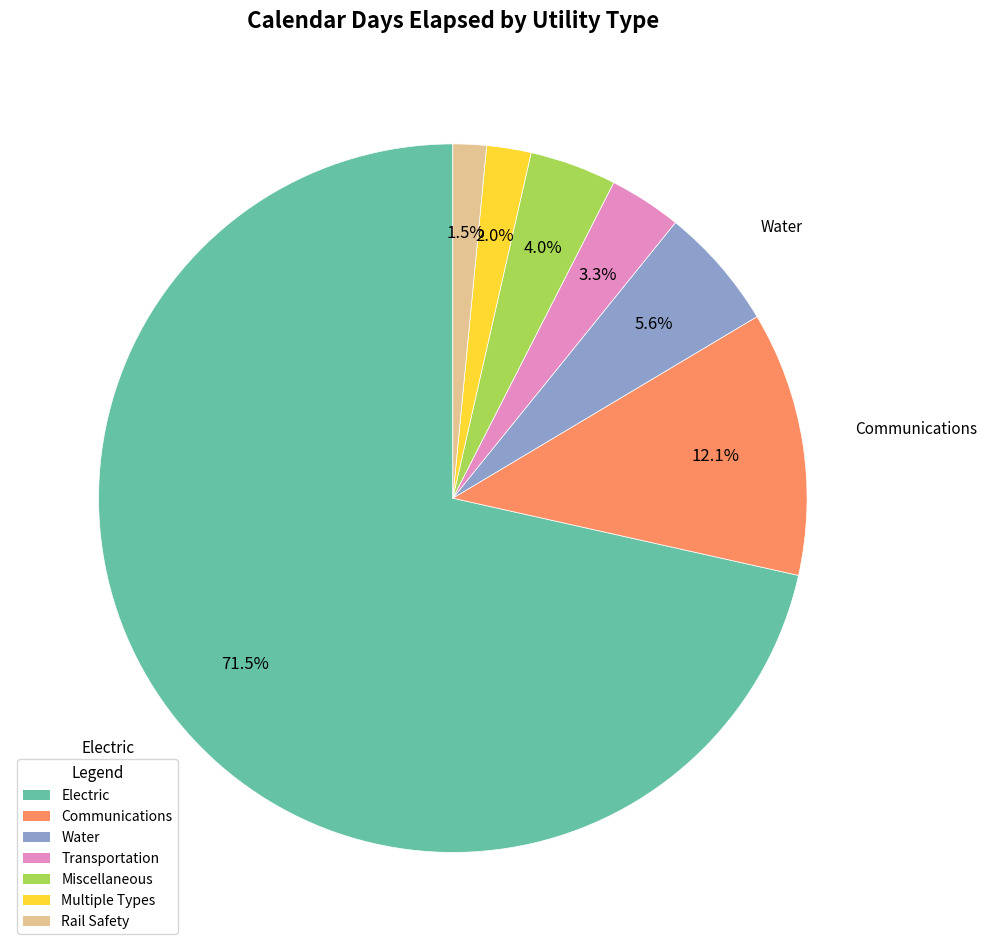

Is Water the majority of the pie?

No